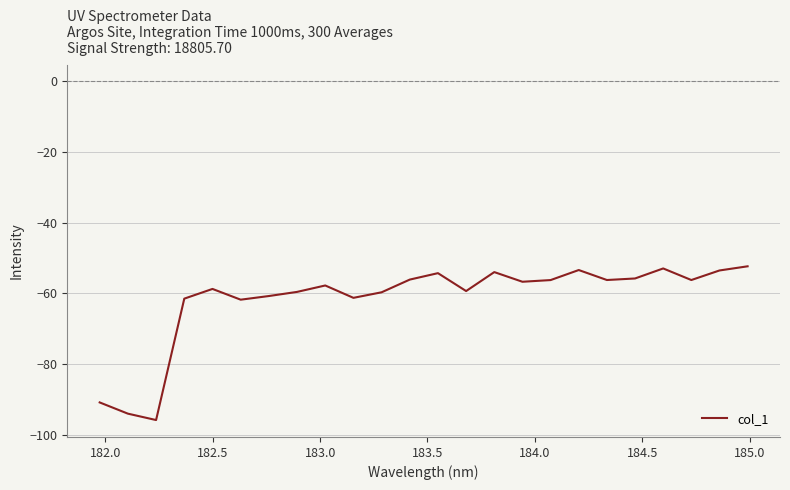

What is the smallest value displayed?

-95.9